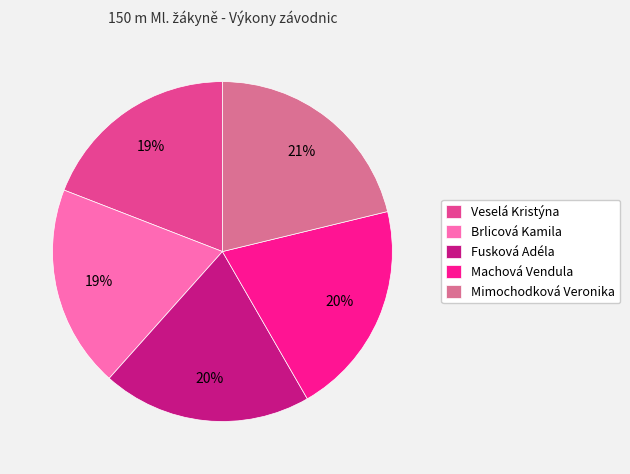

Do Mimochodková Veronika and Machová Vendula together represent more than half of the pie?

No